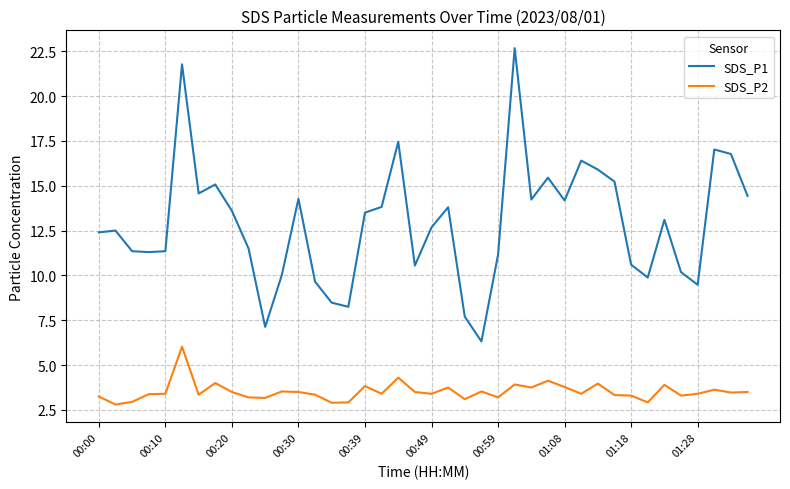

Which series has the widest spread of values?

SDS_P1